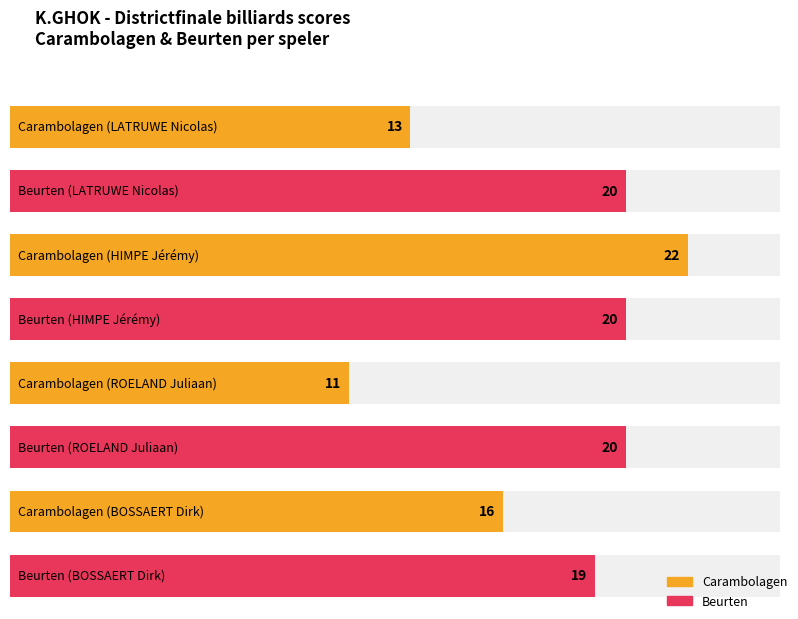

Which category has the lowest value in the Beurten series?

BOSSAERT Dirk